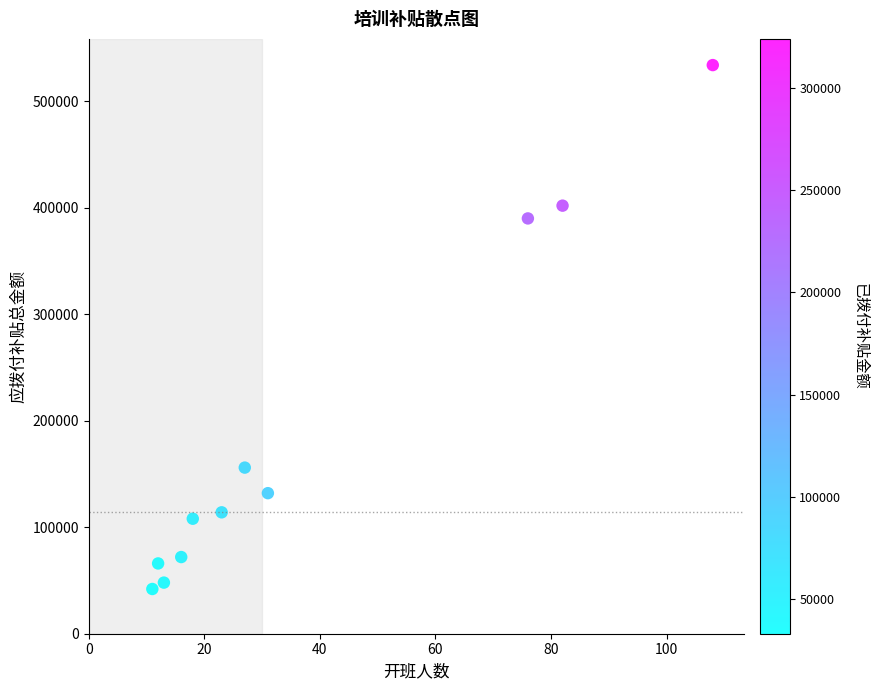

What is the average Y value?

187636